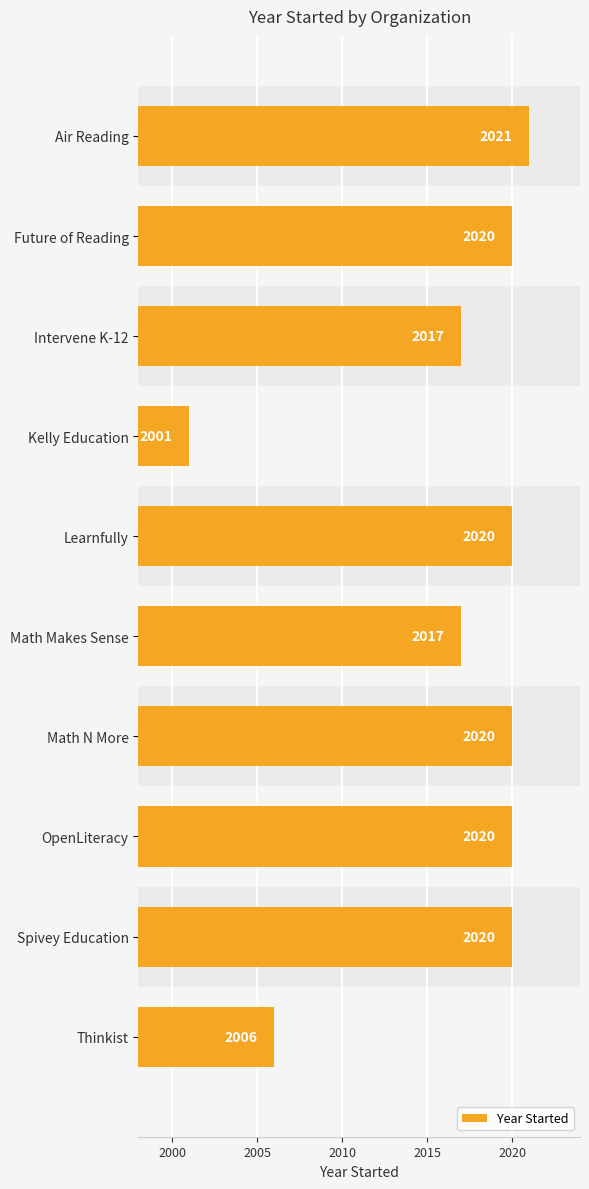

What is the label of the 10th bar from the bottom?

Air Reading